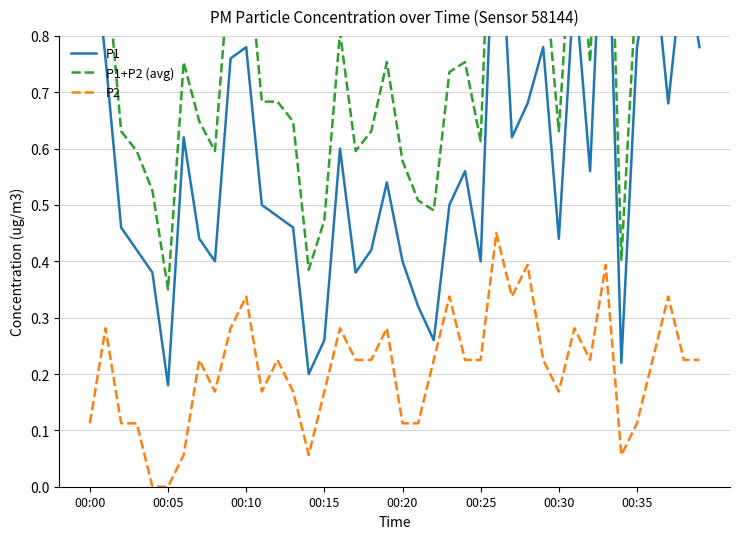

Between 00:20 and 9, which series saw the biggest shift?

P1+P2 (avg)